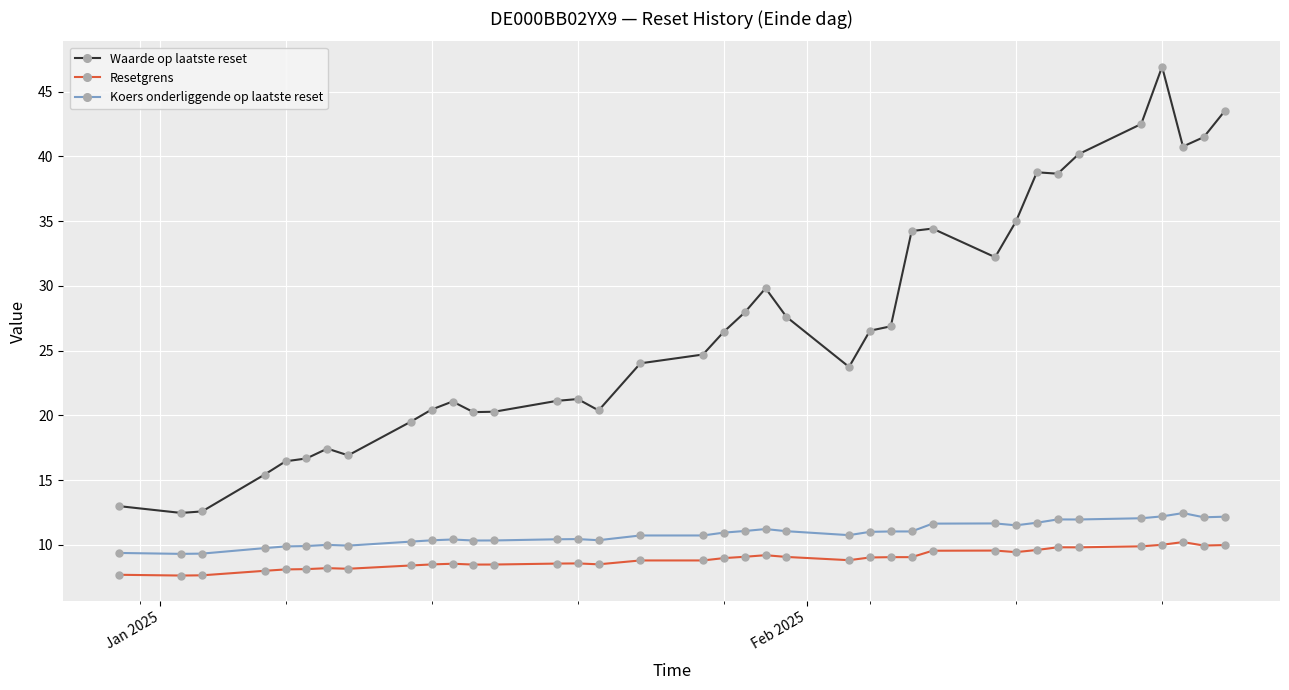

What is the value of the Resetgrens point at the 17th from the left?

8.8